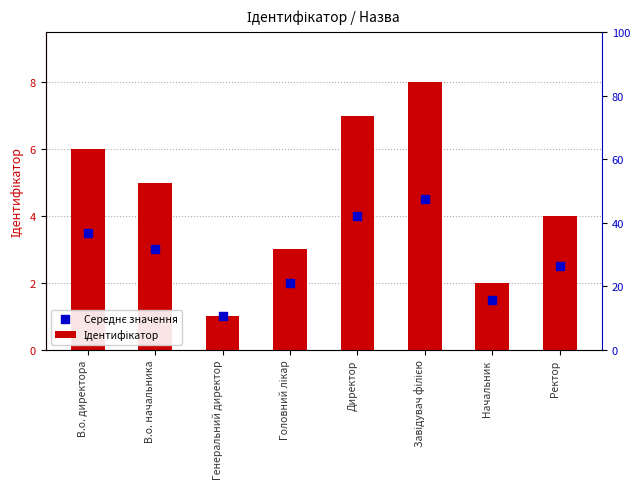

What are all the series names shown in the legend?

Ідентифікатор, Середнє значення